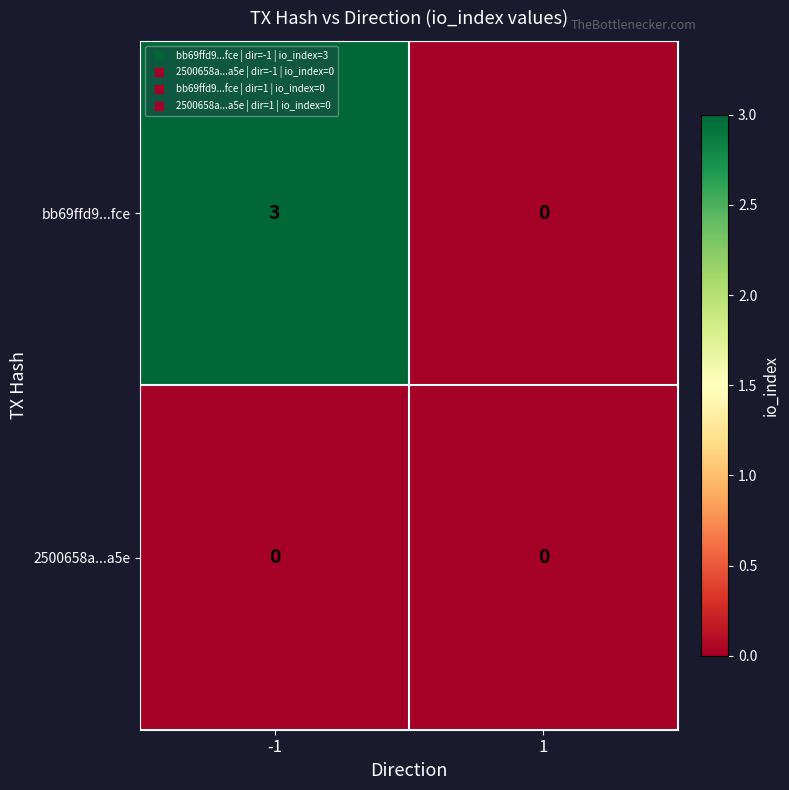

What is the total value across all series at -1?

3